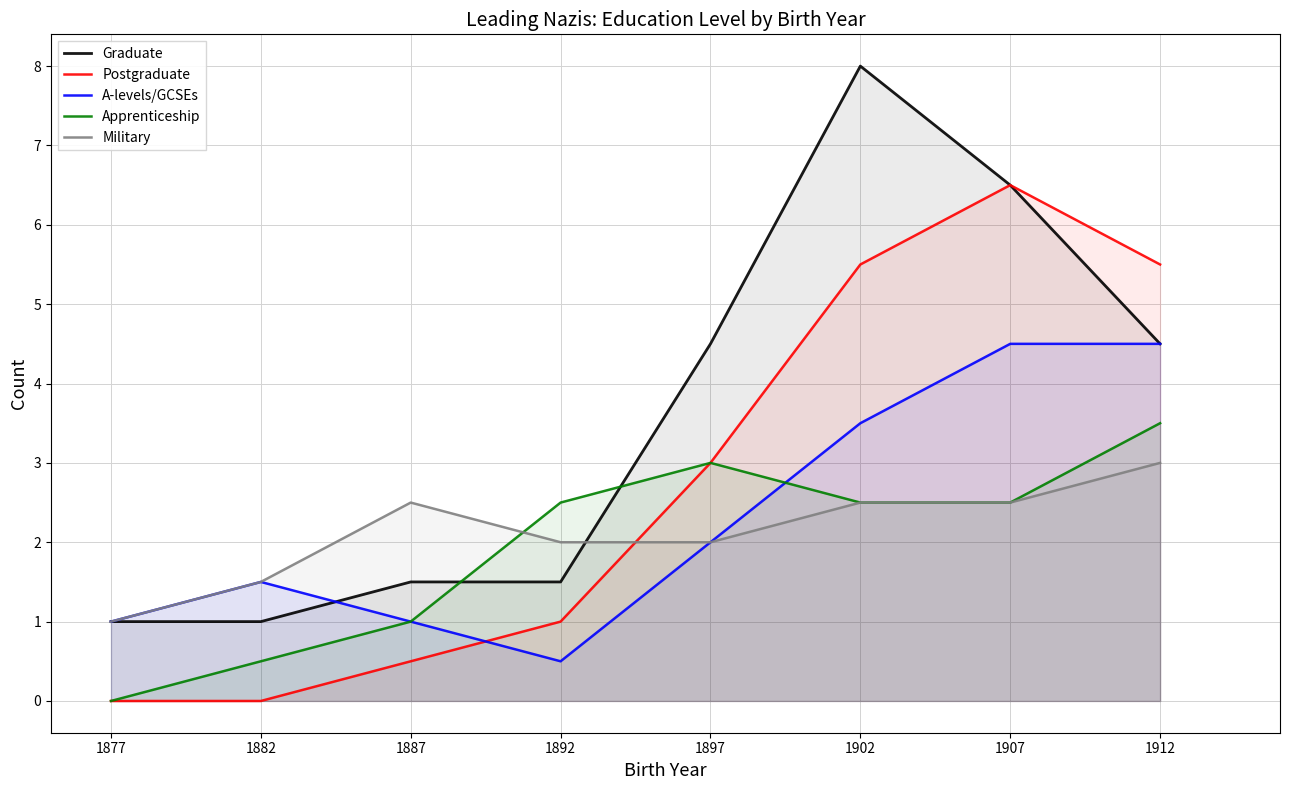

Which series has the largest range (max minus min)?

Graduate